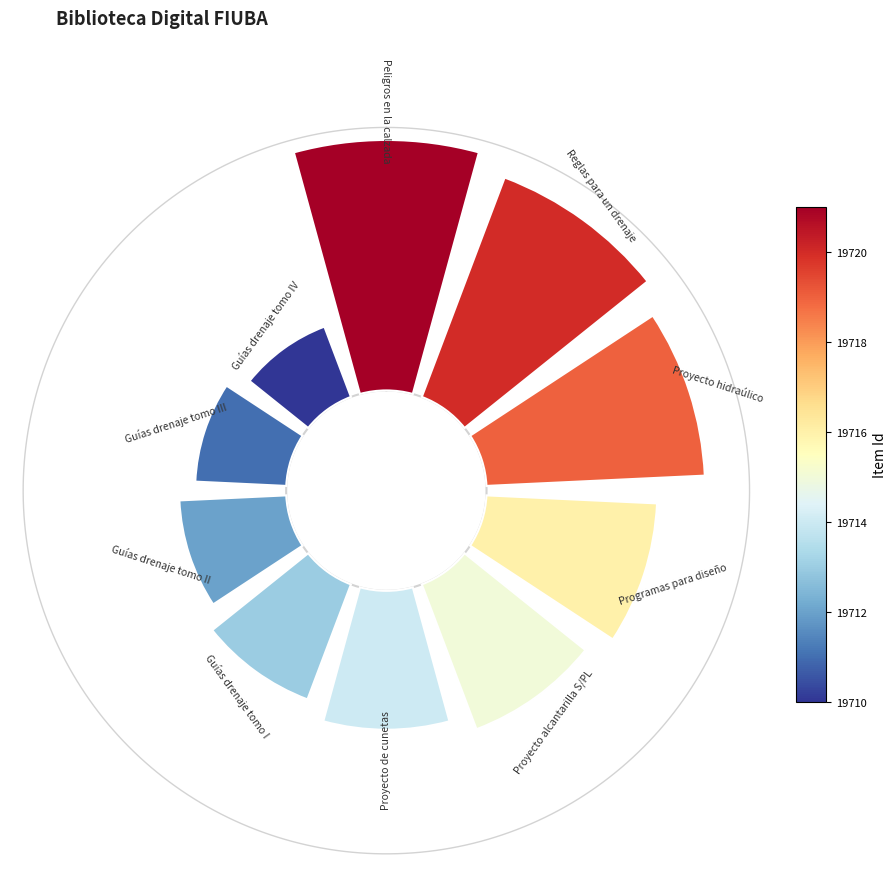

How many segments does this pie chart have?

10